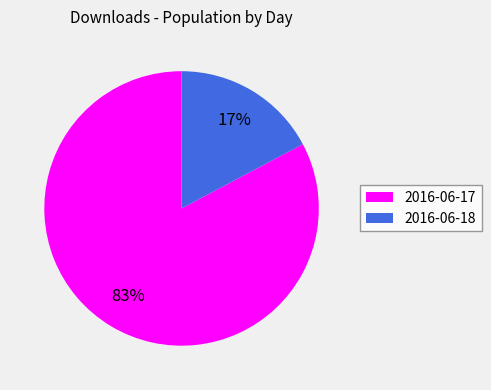

Is 2016-06-18 the majority of the pie?

No